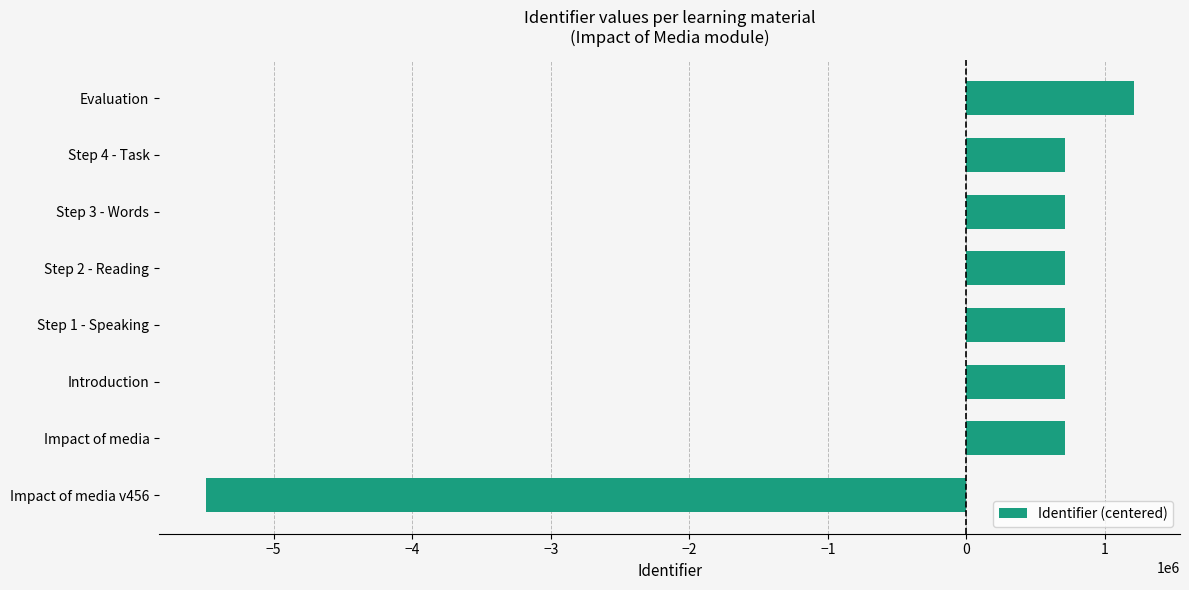

Between Evaluation and Step 1 - Speaking, which is larger?

Evaluation